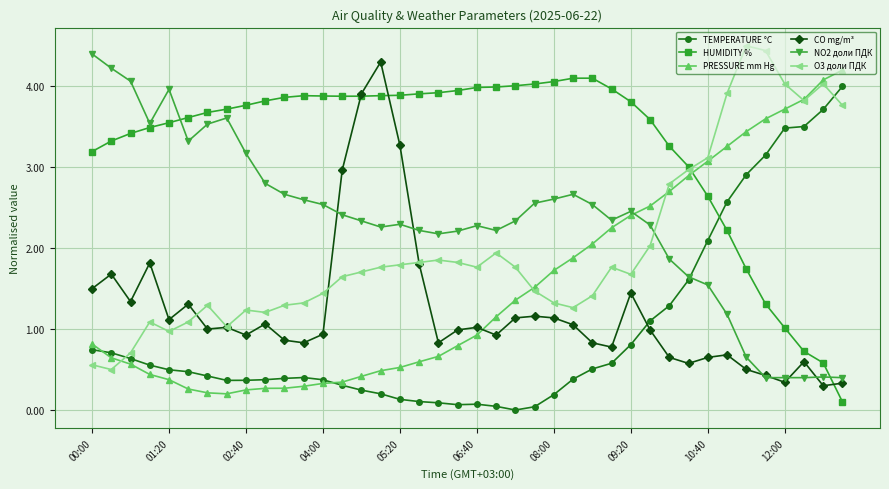

Which series has the largest total across all categories?

HUMIDITY %